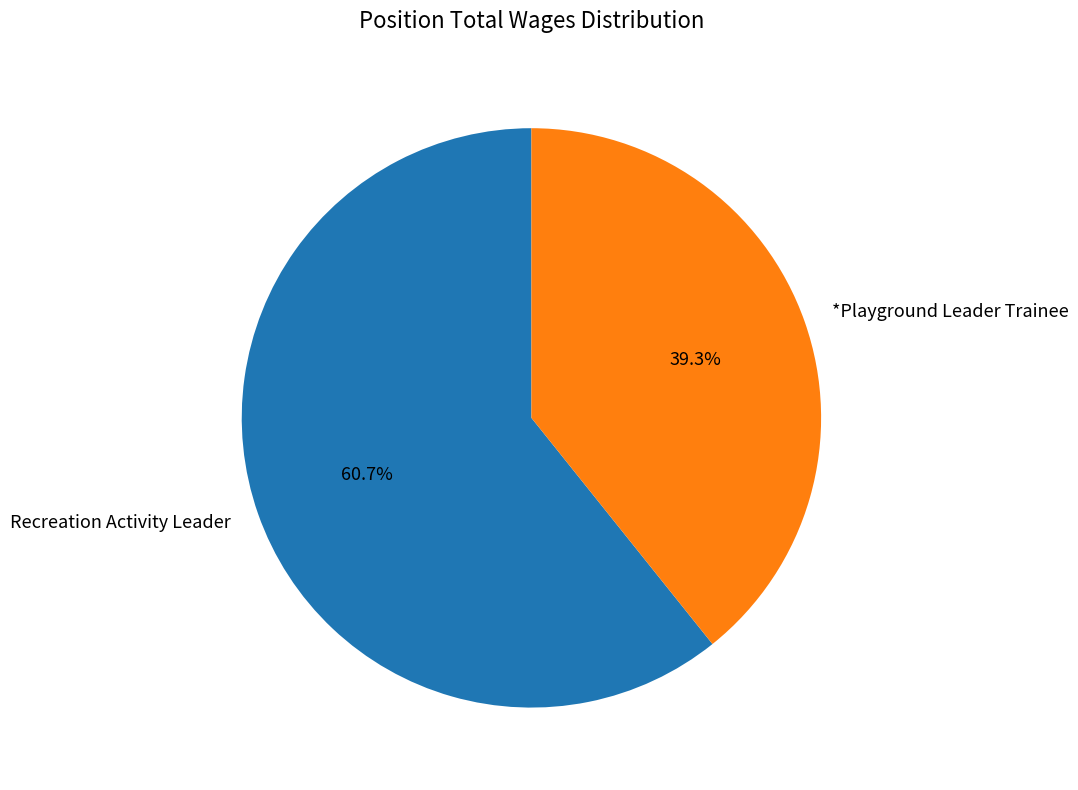

Do *Playground Leader Trainee and Recreation Activity Leader together represent more than half of the pie?

Yes